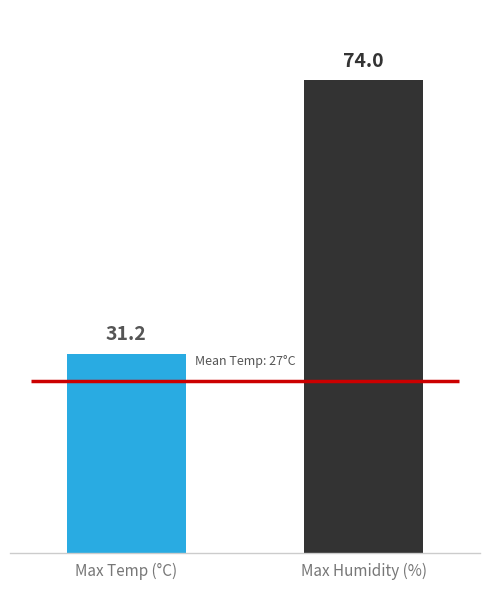

Rank the series by their maximum value, from lowest to highest.

Temperature, Humidity